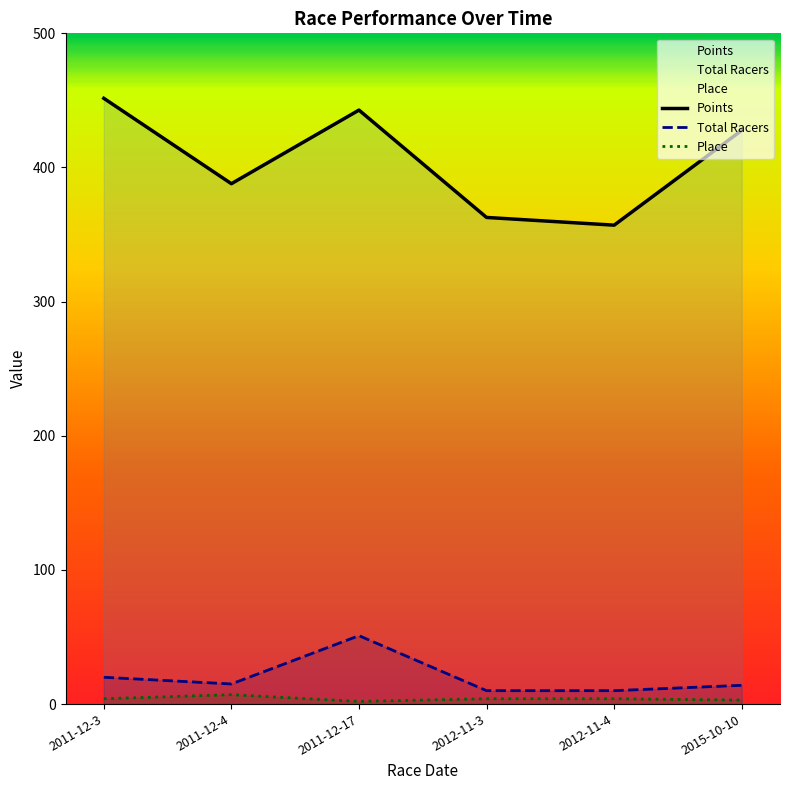

True or false: Points has a value of 451.6 at 2011-12-3.

True